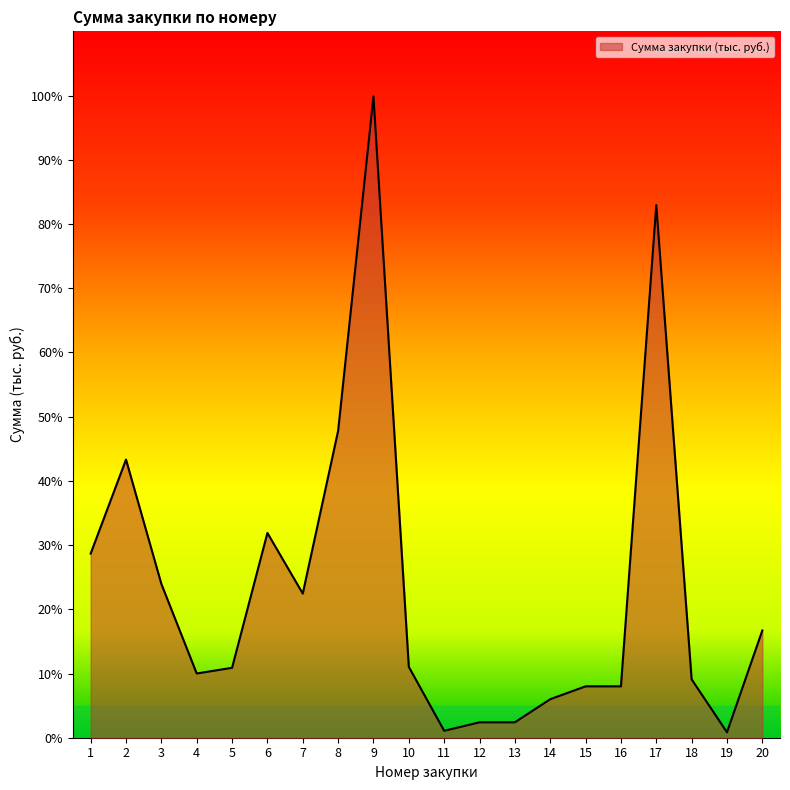

Is it true that the value at 20 is 24.2?

False